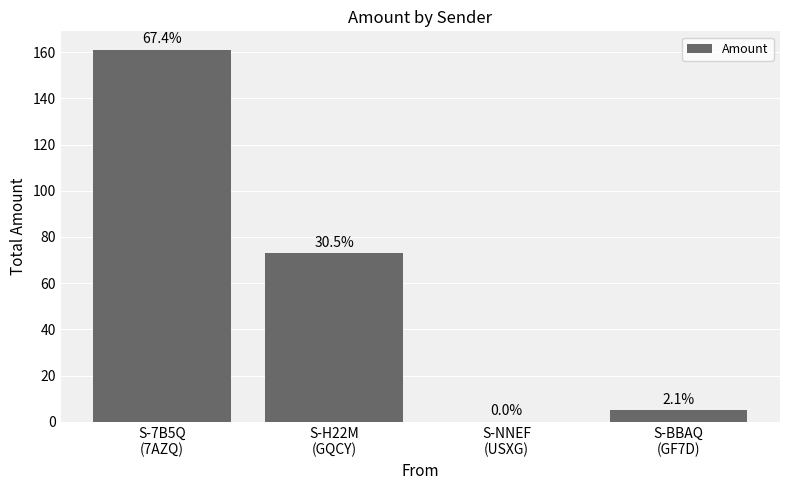

List the labels in order of value, smallest first.

S-NNEF
(USXG), S-BBAQ
(GF7D), S-H22M
(GQCY), S-7B5Q
(7AZQ)